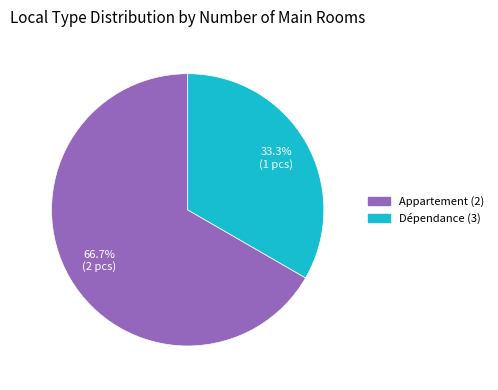

Which has a higher value, Dépendance (3) or Appartement (2)?

Appartement (2)